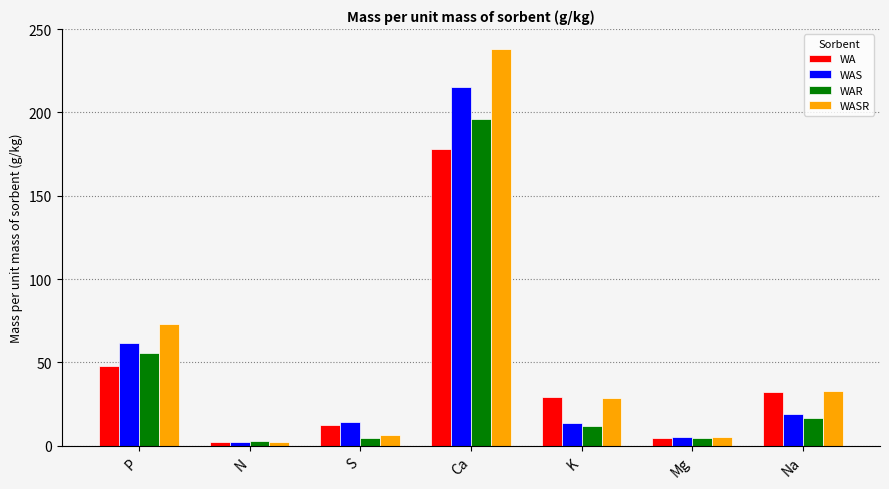

At how many categories does at least one series exceed 158?

1